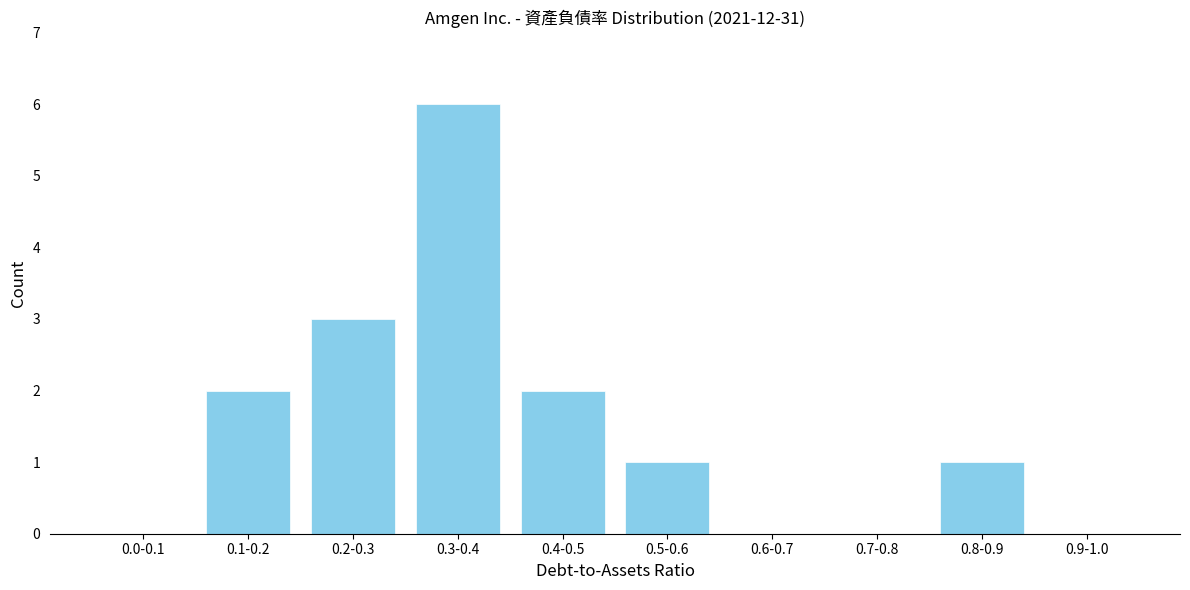

True or false: the data shows 2 at 0.1-0.2.

True